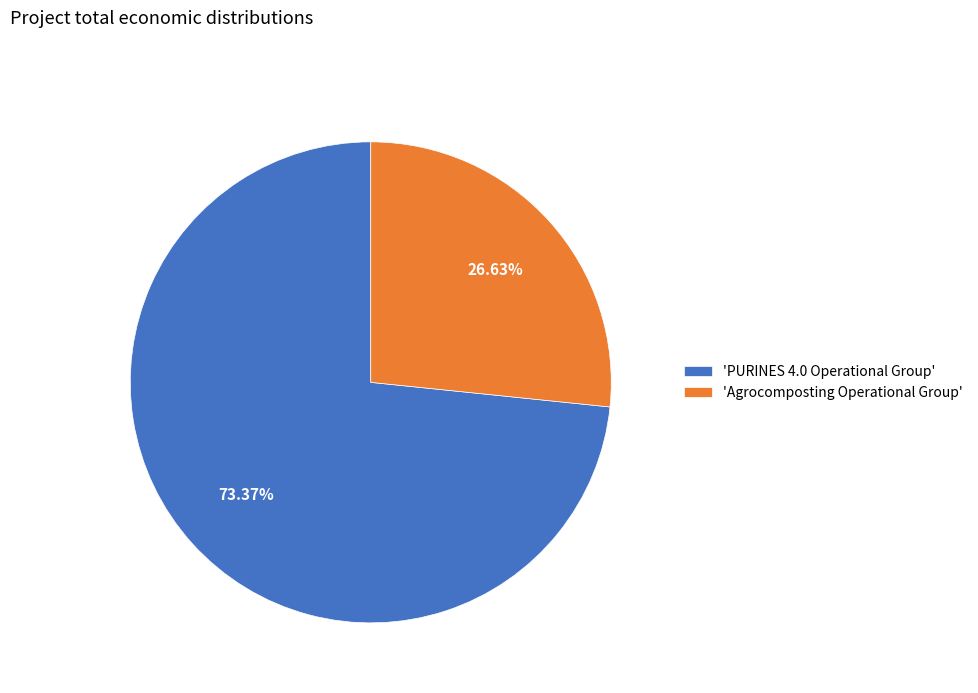

Between 'Agrocomposting Operational Group' and 'PURINES 4.0 Operational Group', which is larger?

'PURINES 4.0 Operational Group'